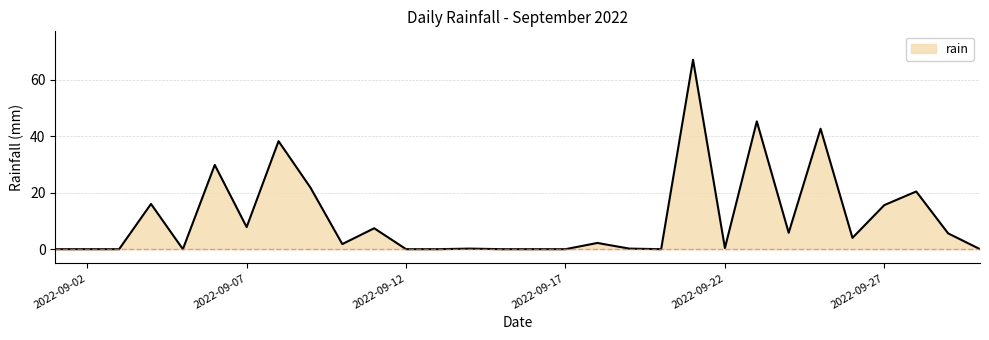

What is the difference between the maximum and minimum values?

67.0